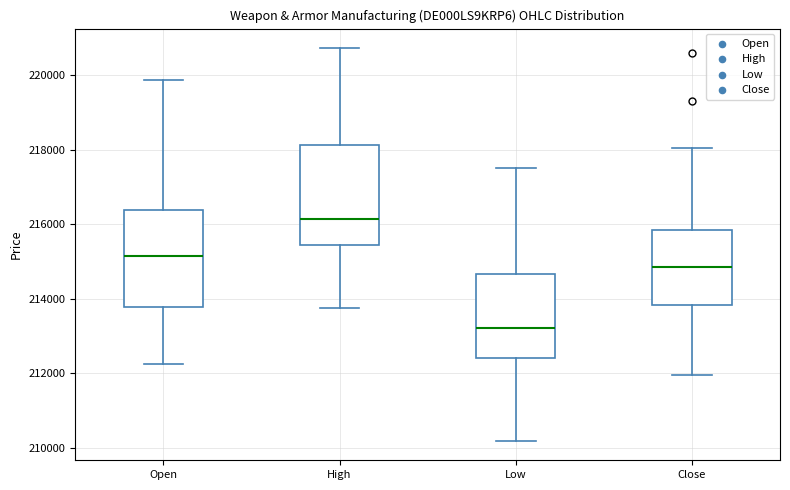

Reading left to right, read every box against the y-axis: the position of its median line, the range the box covers, and the ends of its whiskers. The values are not printed on the chart, so give them approximately, as read against the axis.

Open: median 215200, box 213800 to 216400, whiskers 212200 to 219800
High: median 216200, box 215400 to 218200, whiskers 213800 to 220800
Low: median 213200, box 212400 to 214600, whiskers 210200 to 217600
Close: median 214800, box 213800 to 215800, whiskers 212000 to 218000